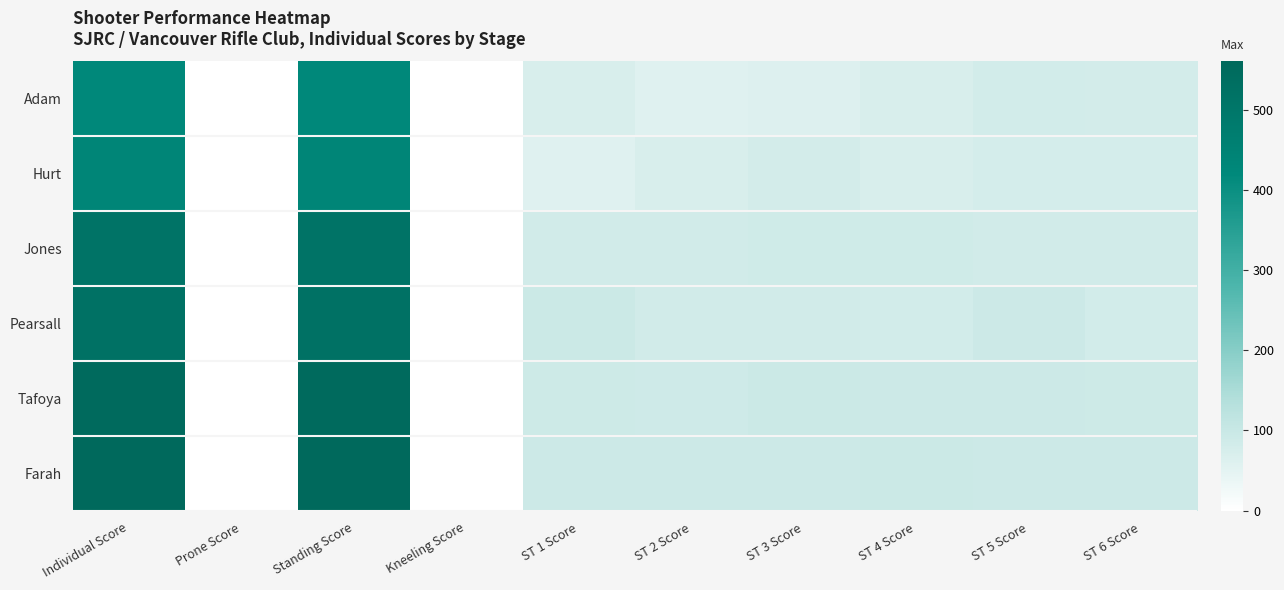

Which has a higher value, Standing Score or Prone Score?

Standing Score